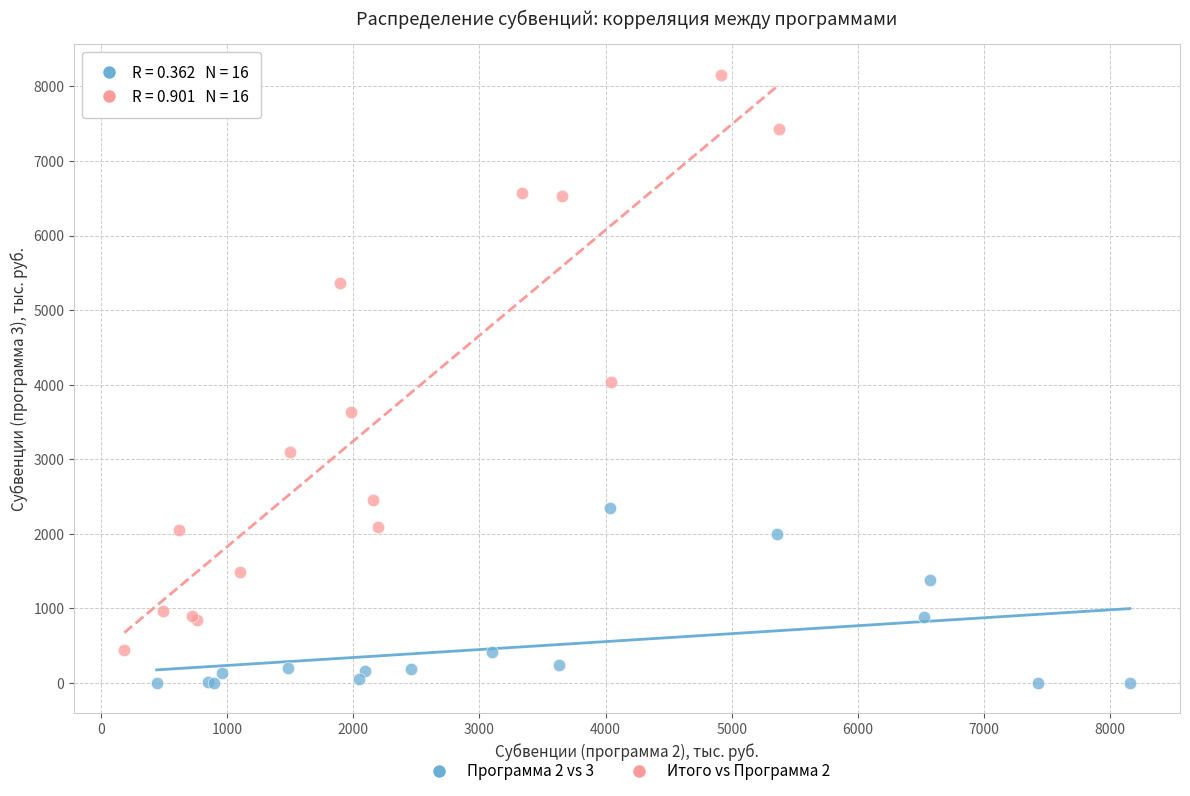

Which series has the largest Y range (max minus min)?

Итого vs Программа 2